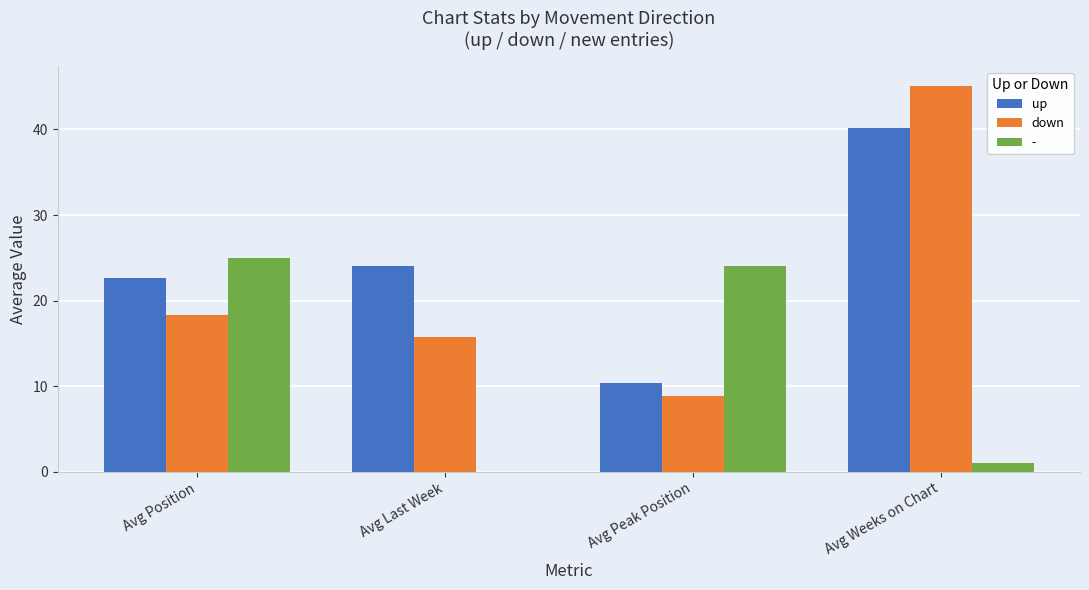

The down series shows 8.9 at Avg Peak Position. True or false?

True